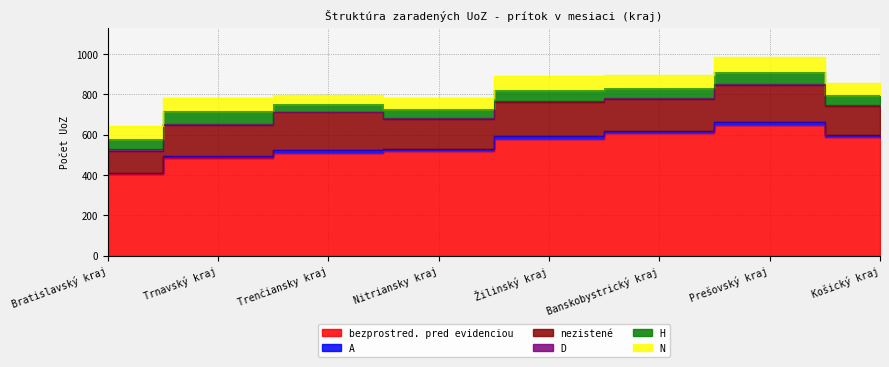

List the labels in order of bezprostred. pred evidenciou value, largest first.

Prešovský kraj, Banskobystrický kraj, Košický kraj, Žilinský kraj, Nitriansky kraj, Trenčiansky kraj, Trnavský kraj, Bratislavský kraj